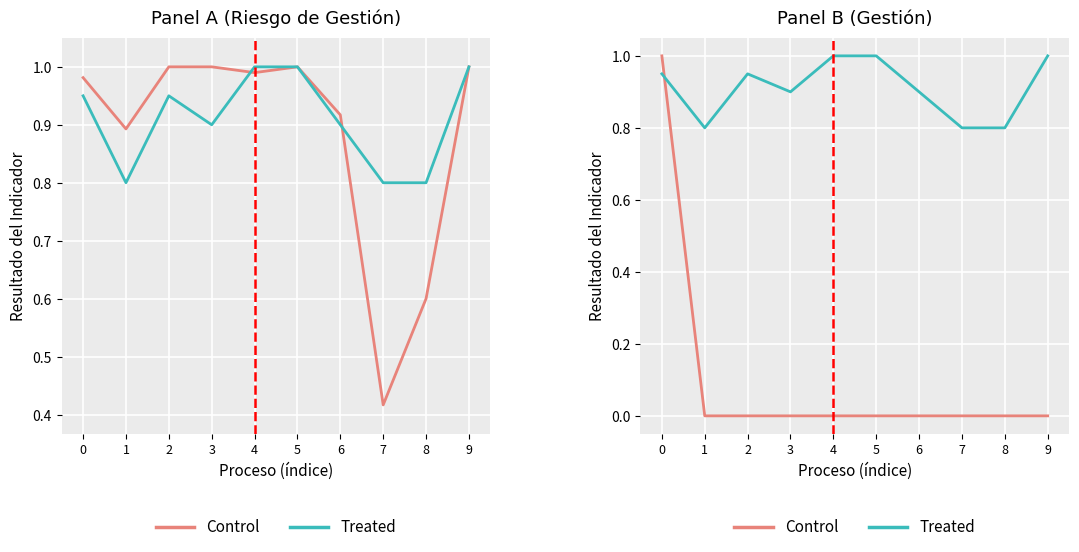

Which series changed the most between 1 and 3?

Treated